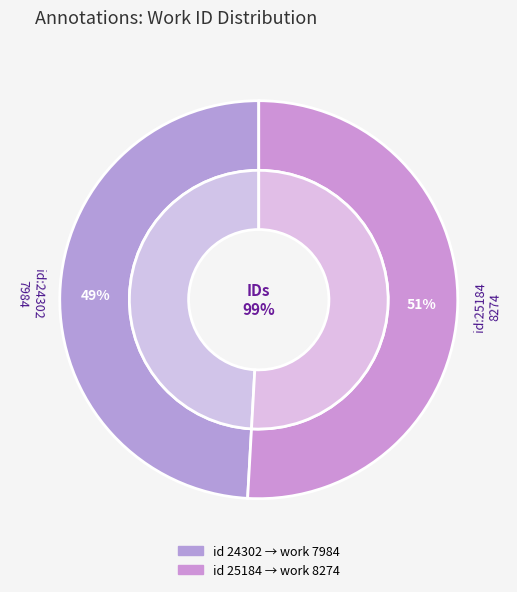

What is the change in value from 24302 to 25184?

+290